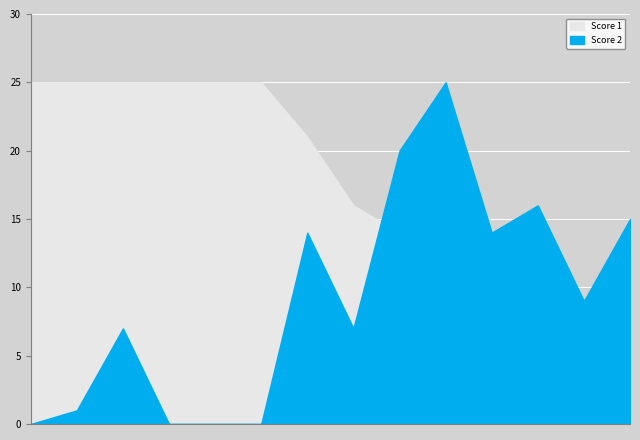

The value of Score 2 at 3 is 12. True or false?

False